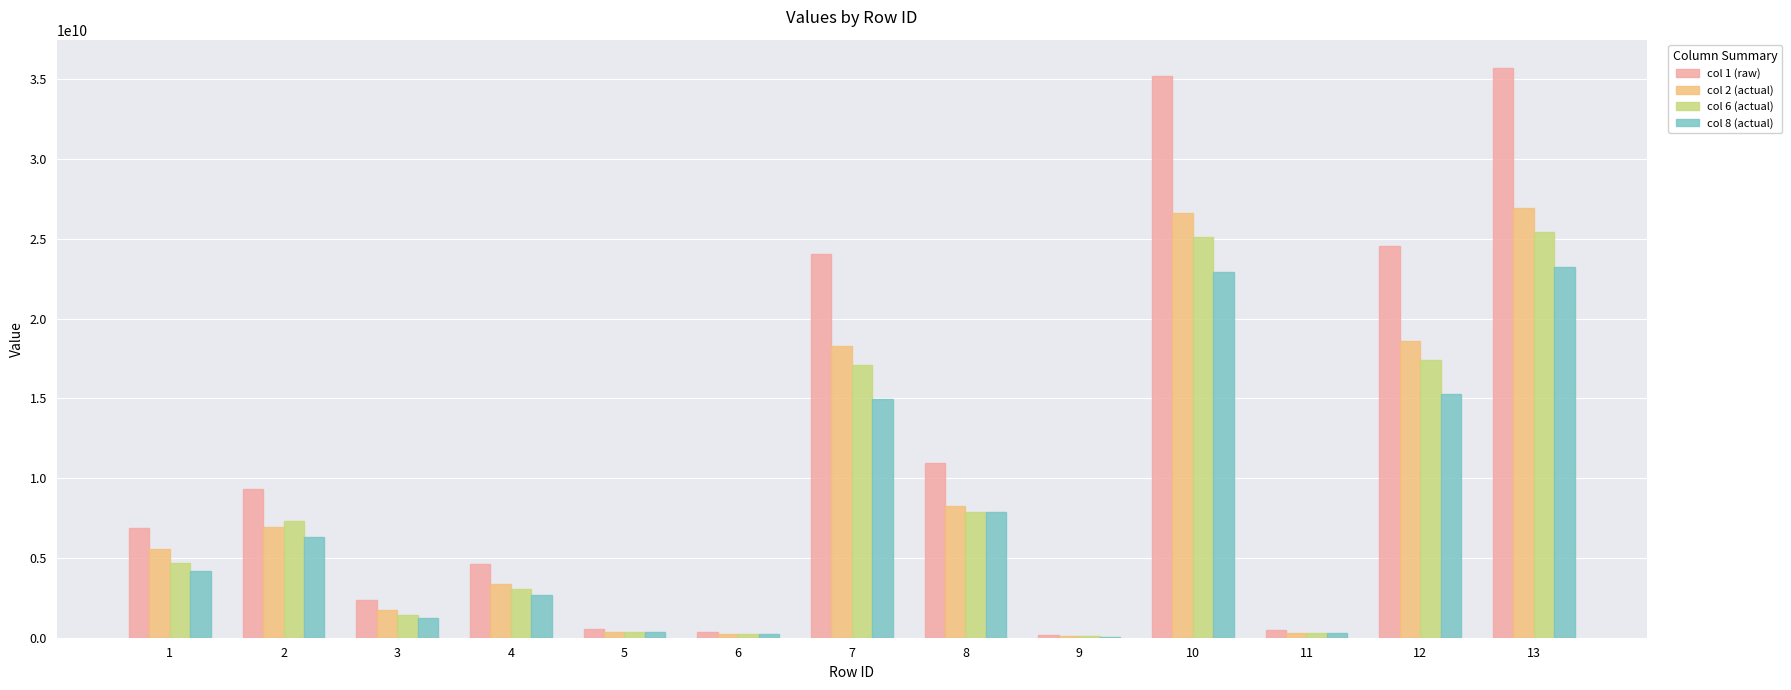

Which series has the largest total across all categories?

col 1 (raw)